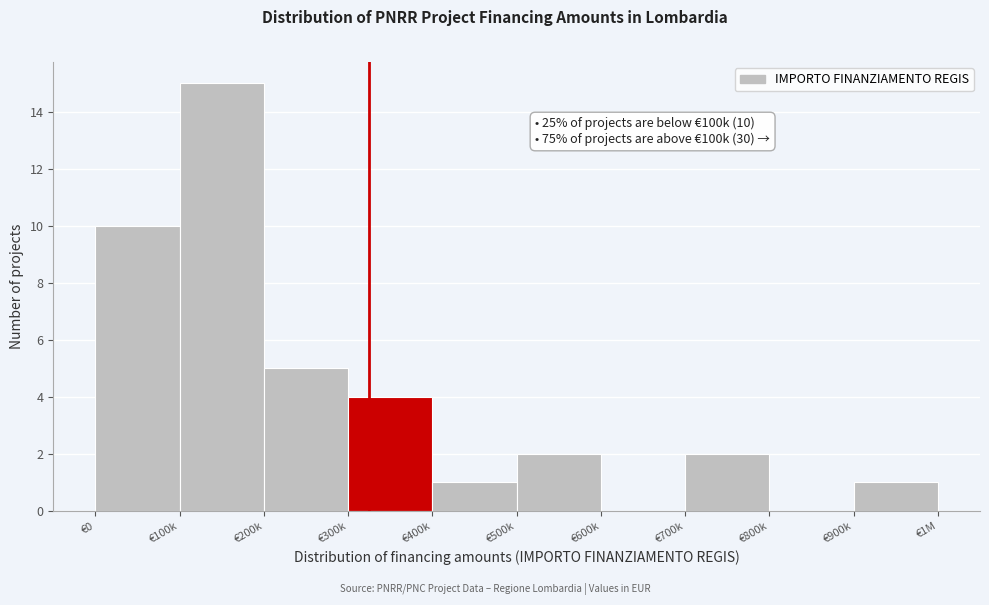

Reading right to left, transcribe all the data shown in this chart.

€900k=1	€800k=0	€700k=2	€600k=0	€500k=2	€400k=1	€300k=4	€200k=5	€100k=15	€0=10